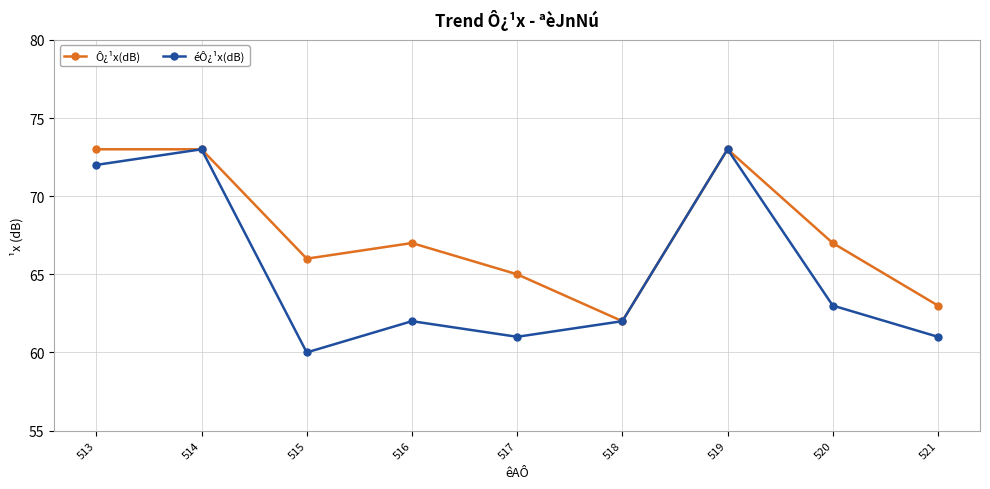

Count the number of categories in the chart.

9